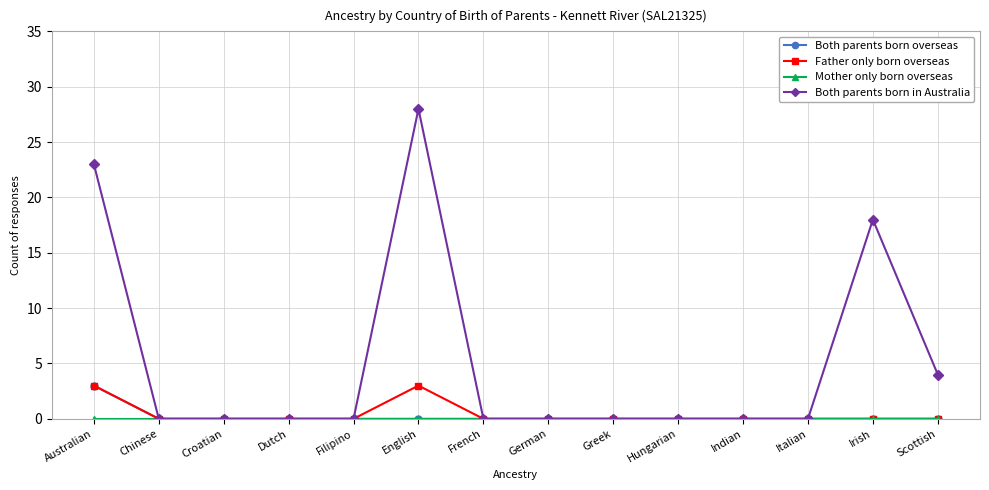

Which series has the largest total across all categories?

Both parents born in Australia